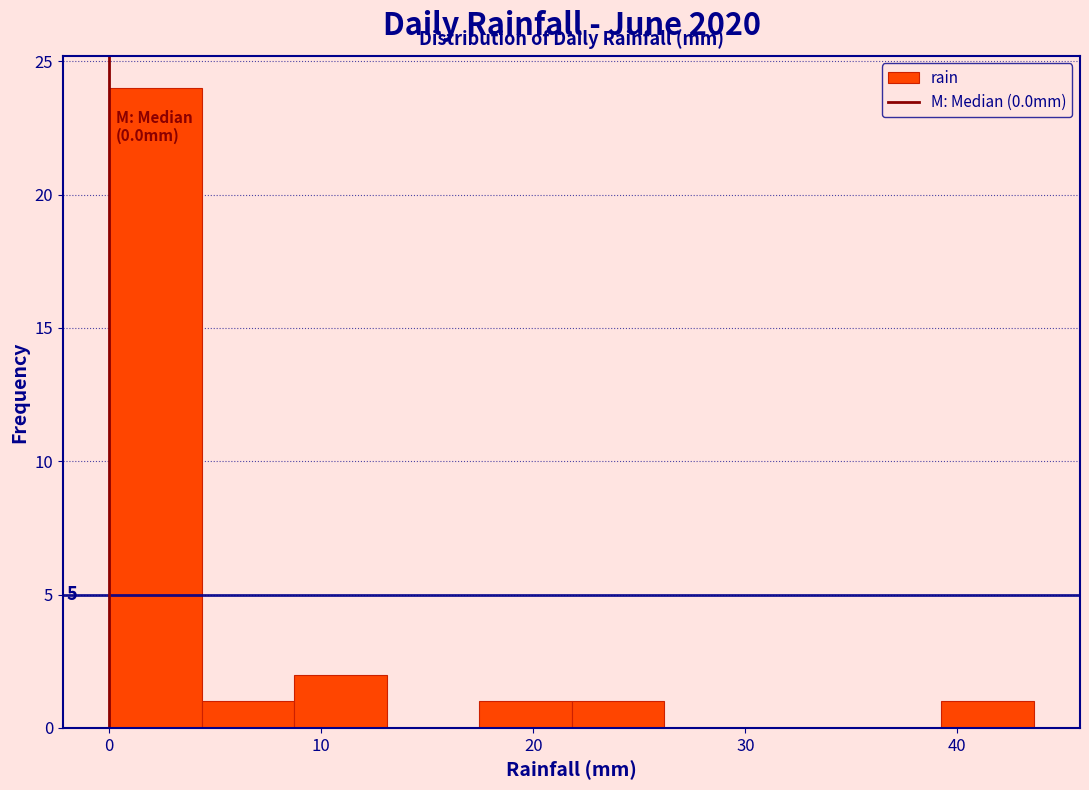

Which range on the x-axis has the tallest bar?

0 to 4